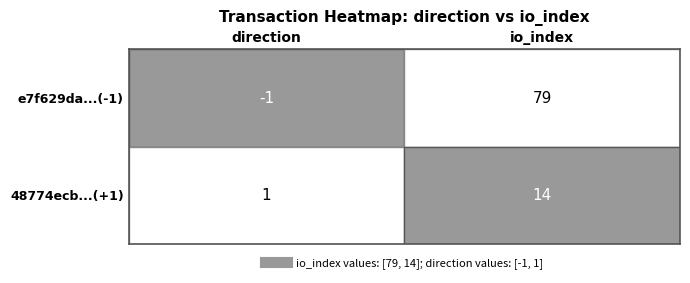

Which series has the widest spread of values?

e7f629da...(-1)